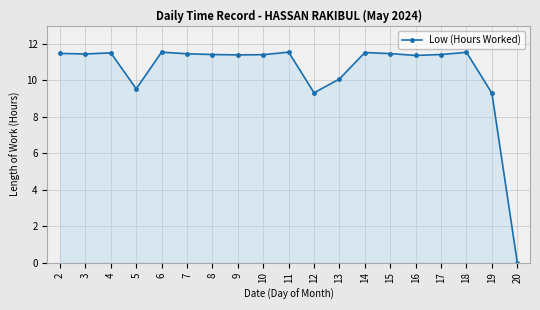

True or false: the data shows 2.3 at 2.

False